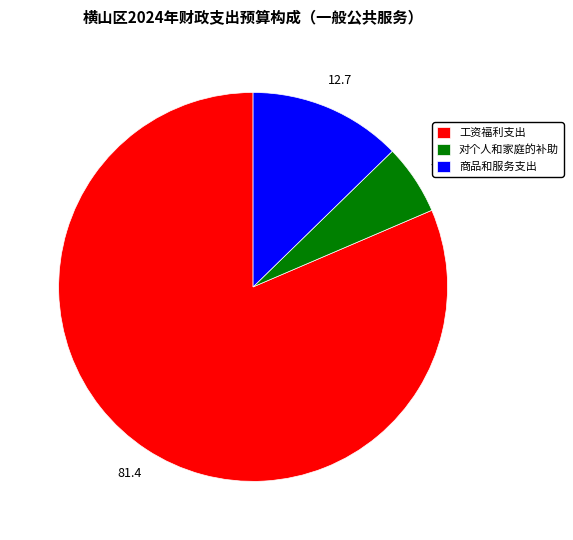

Is the sum of 工资福利支出 and 对个人和家庭的补助 greater than half?

Yes